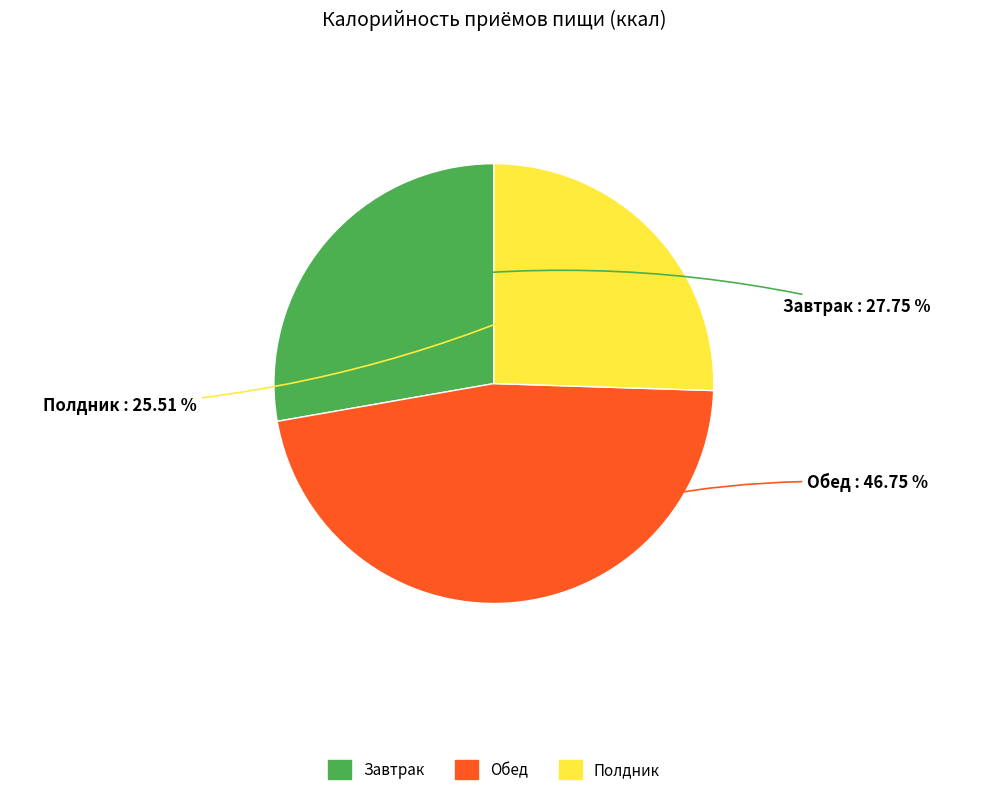

Count the number of slices in the pie.

3